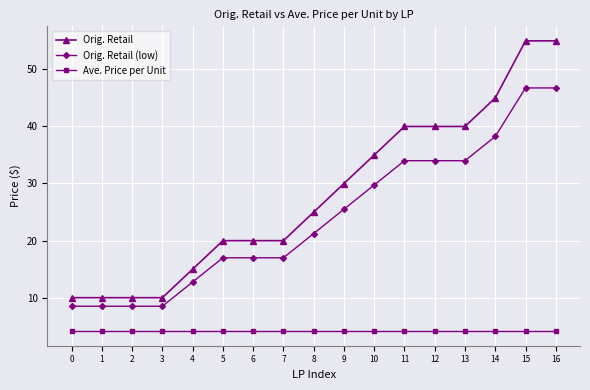

List the series in order of their peak value, lowest first.

Ave. Price per Unit, Orig. Retail (low), Orig. Retail